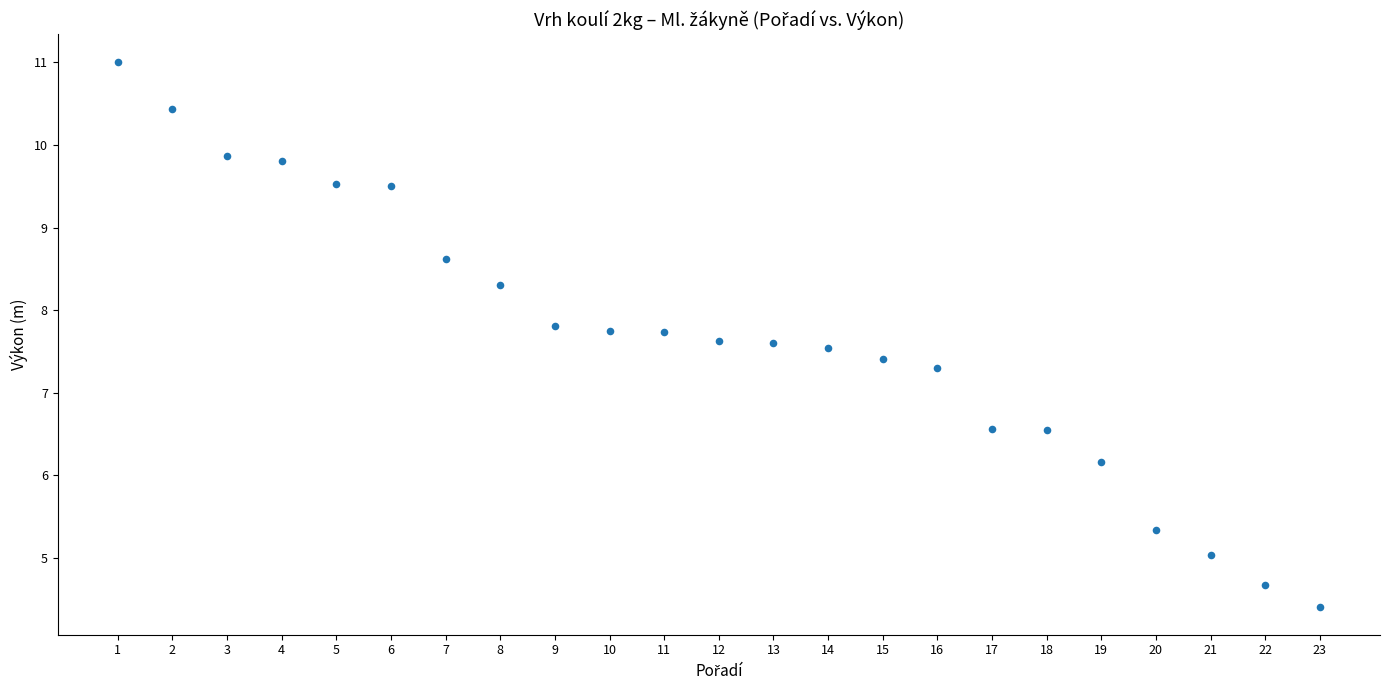

What is the range of Y values (max minus min)?

6.6